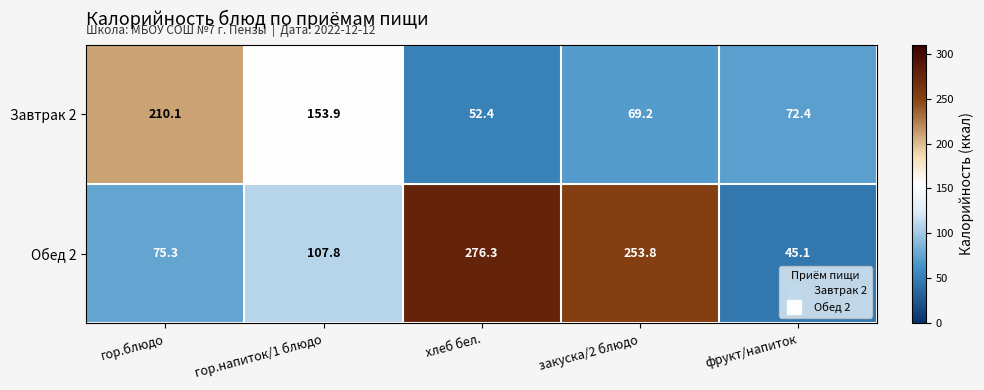

Where does the Обед 2 series first go above 107?

гор.напиток/1 блюдо